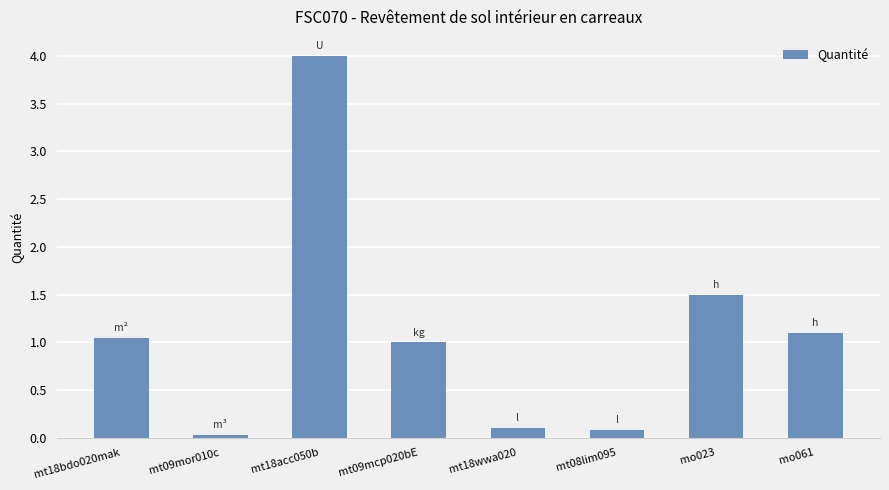

How many categories are shown in the chart?

8